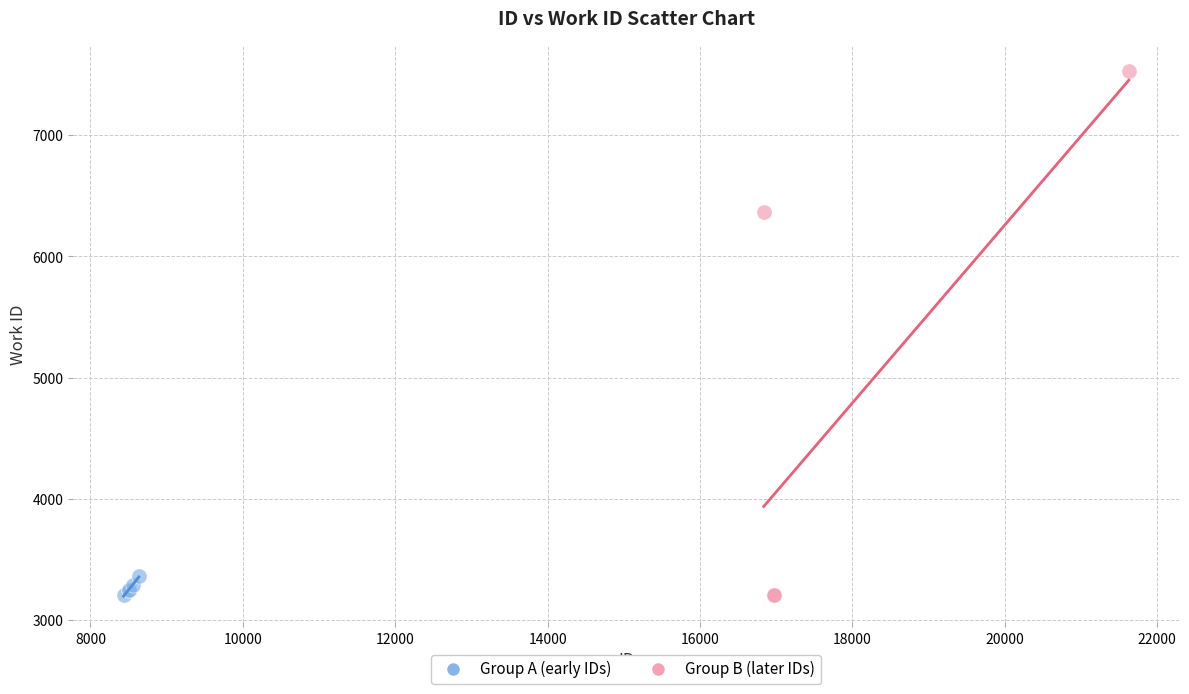

Which series contains the highest Y value?

Group B (later IDs)